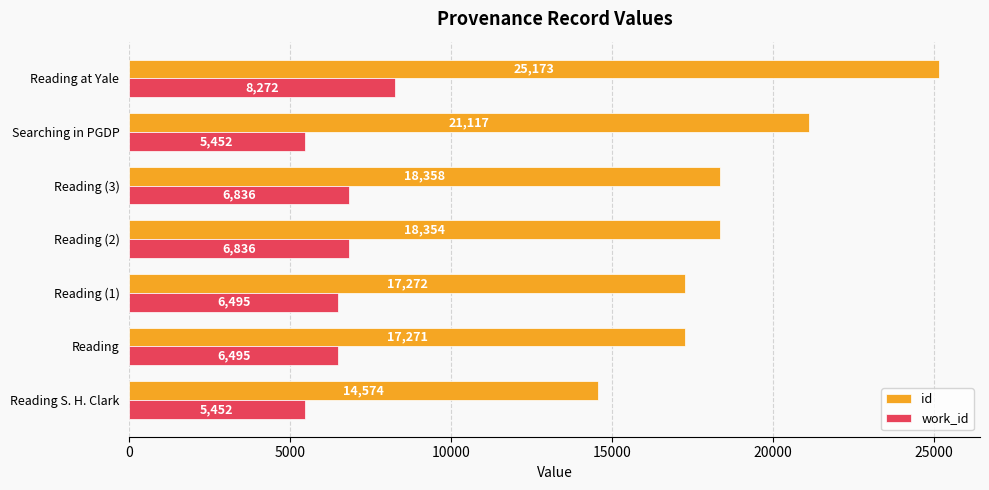

What is the minimum value shown in the chart?

5452